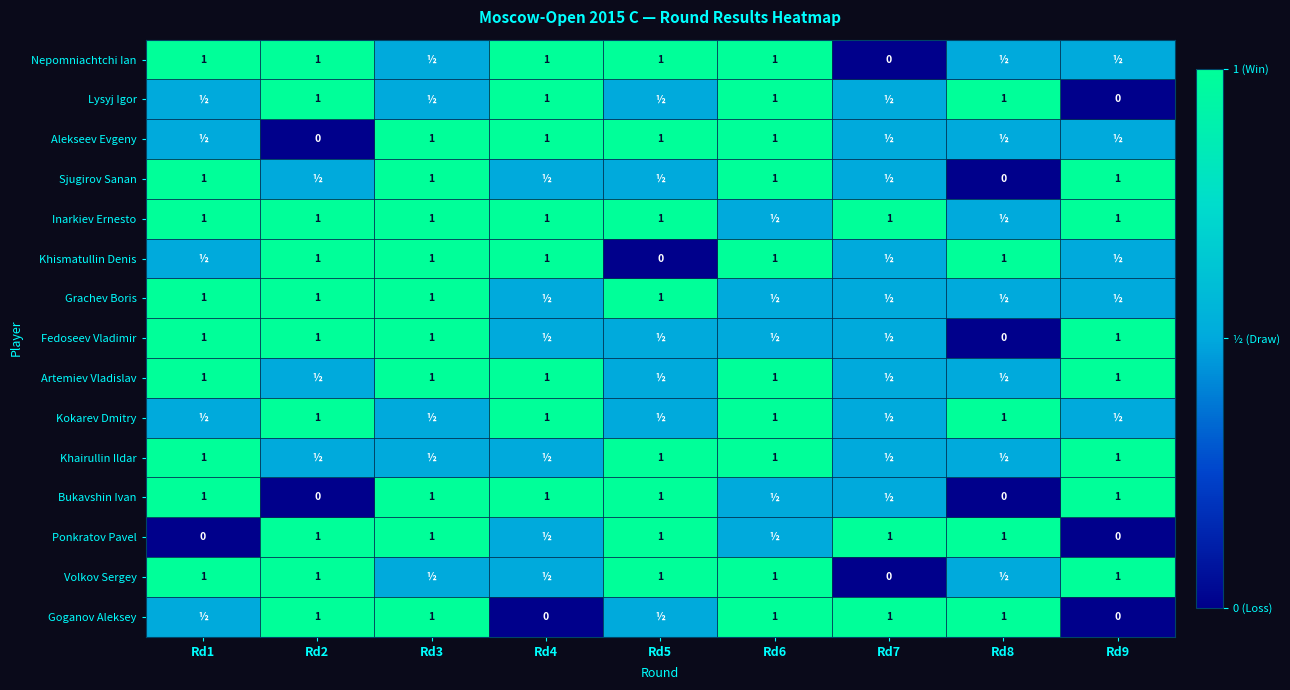

The Ponkratov Pavel series shows 1.0 at Rd2. True or false?

True